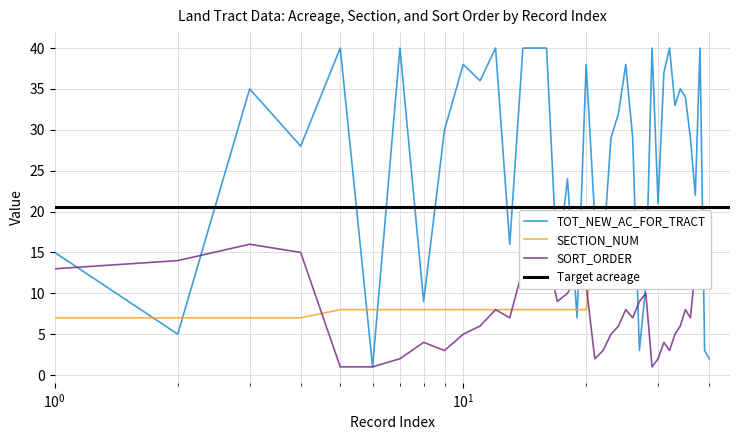

In TOT_NEW_AC_FOR_TRACT, how many points are lower than both neighbors (excluding endpoints)?

13